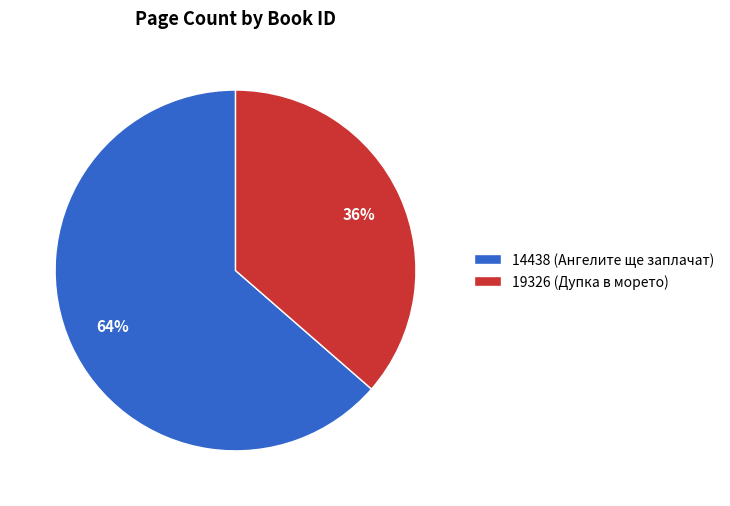

Is there any slice that represents more than half of the pie?

Yes